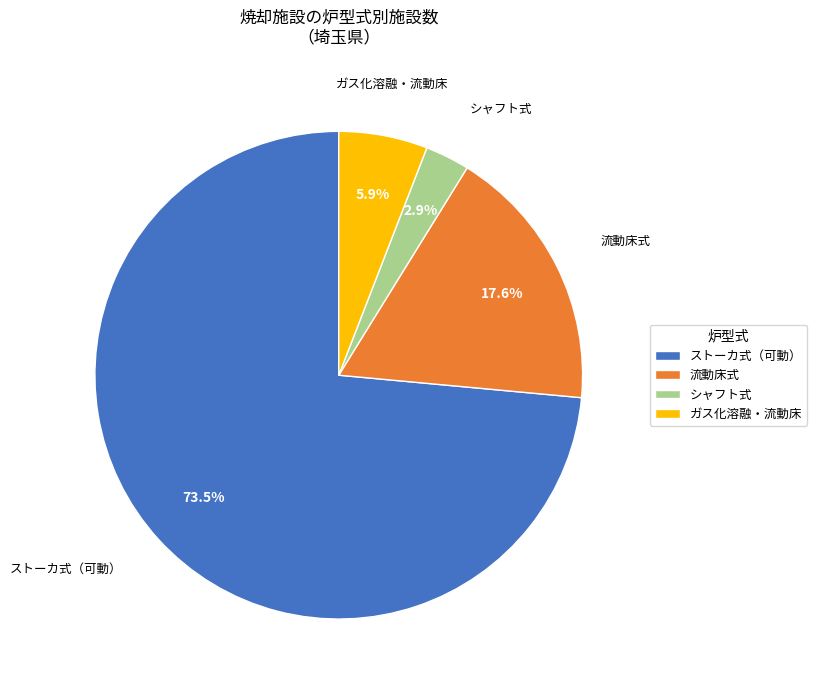

Is the sum of ストーカ式（可動） and ガス化溶融・流動床 greater than half?

Yes